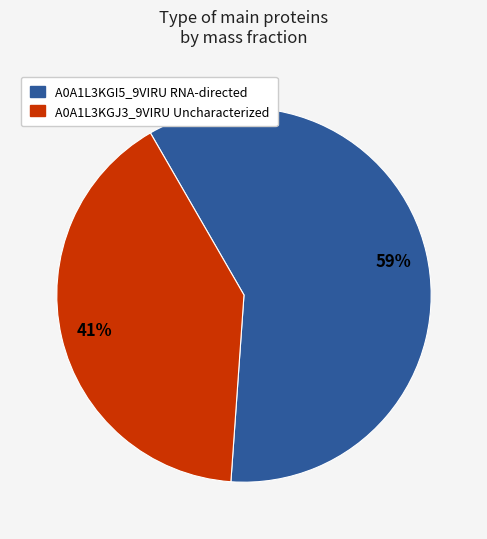

How many slices are in this pie chart?

2